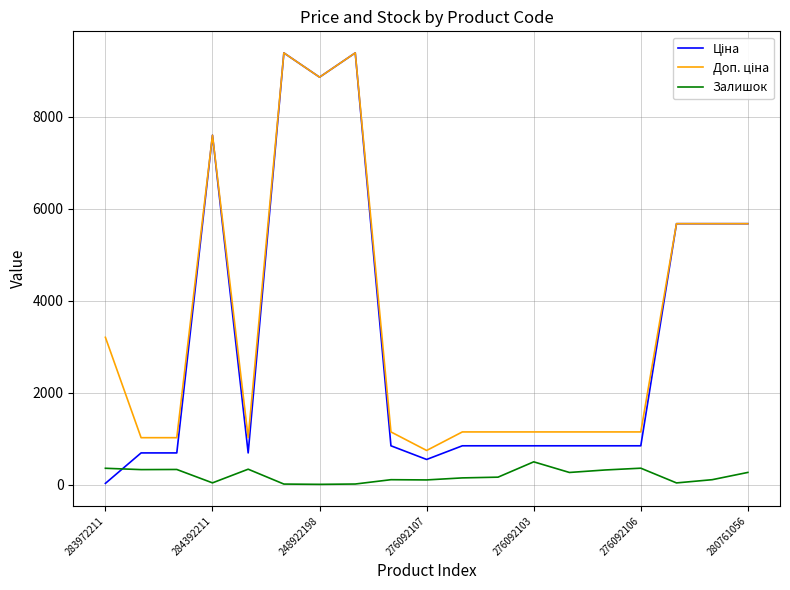

True or false: Доп. ціна and Ціна intersect in this chart.

False